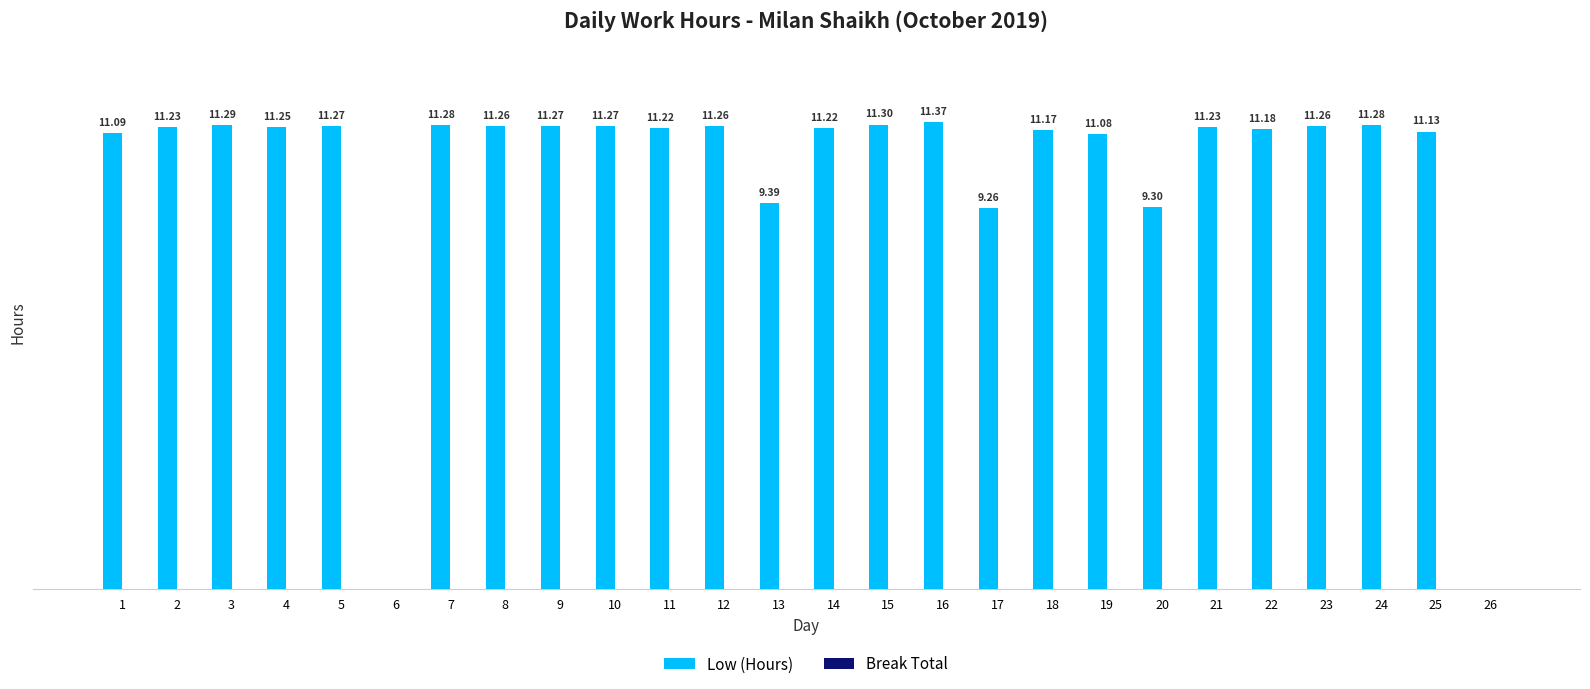

Are the bars horizontal?

No